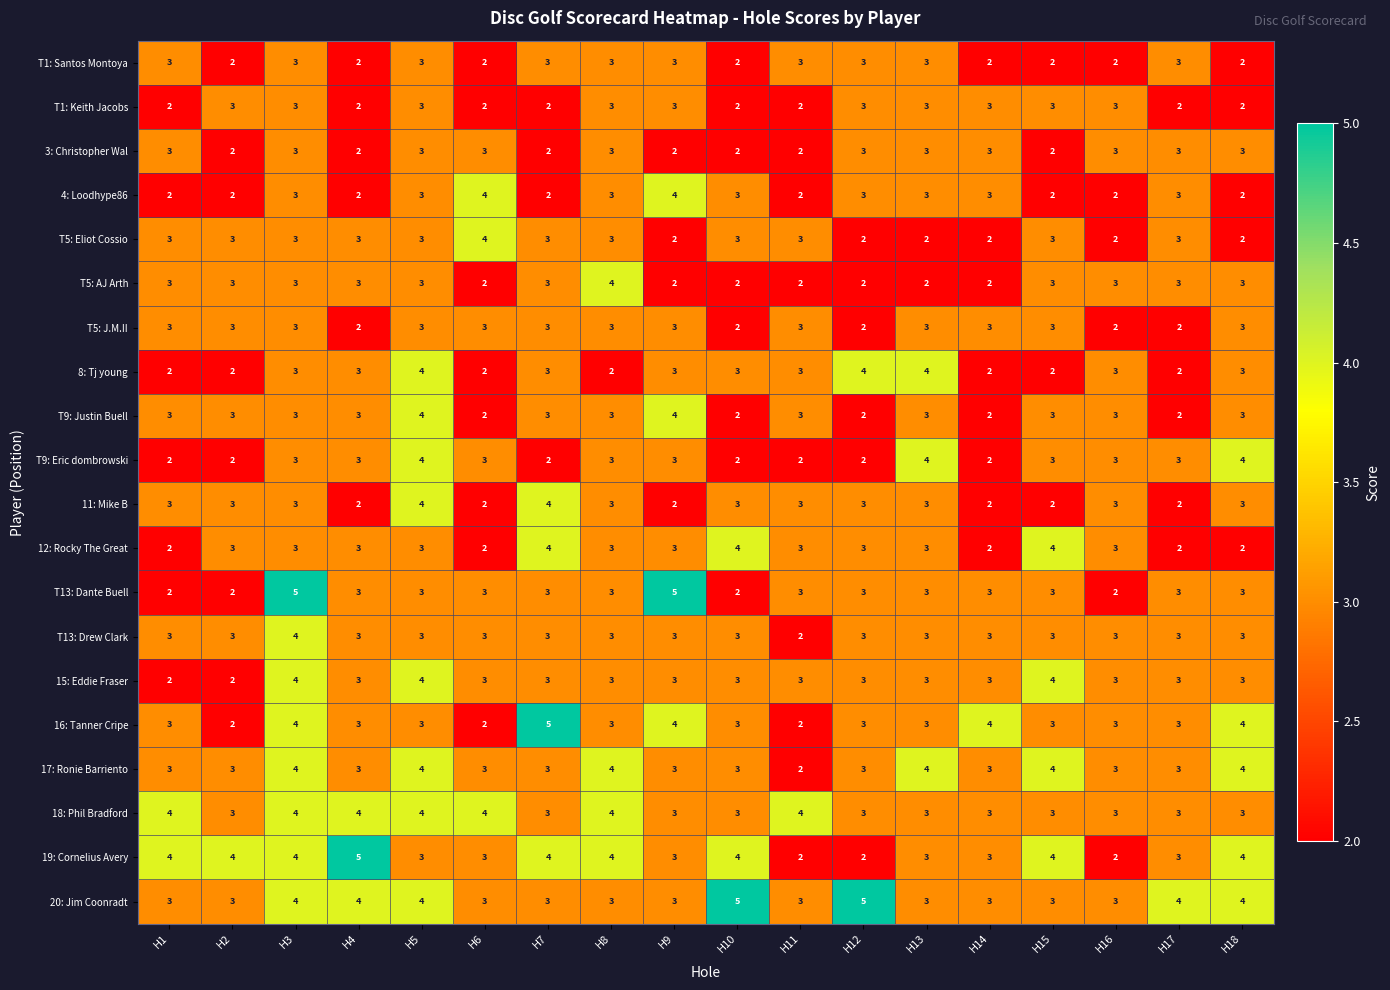

Which series has the largest total across all categories?

20: Jim Coonradt